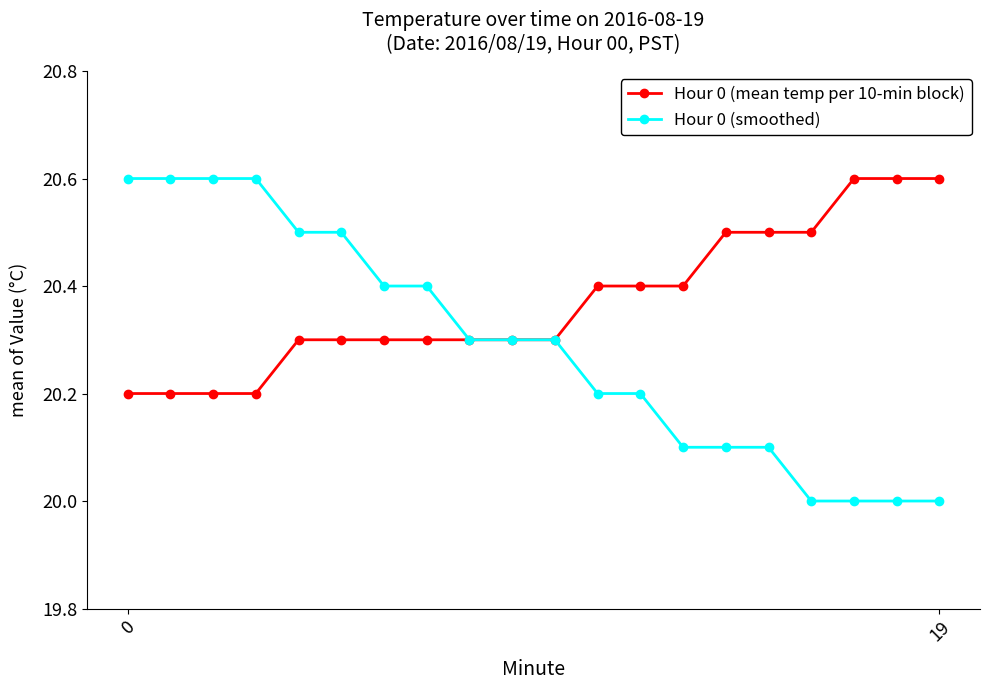

What are all the series names shown in the legend?

Hour 0 (mean temp per 10-min block), Hour 0 (smoothed)